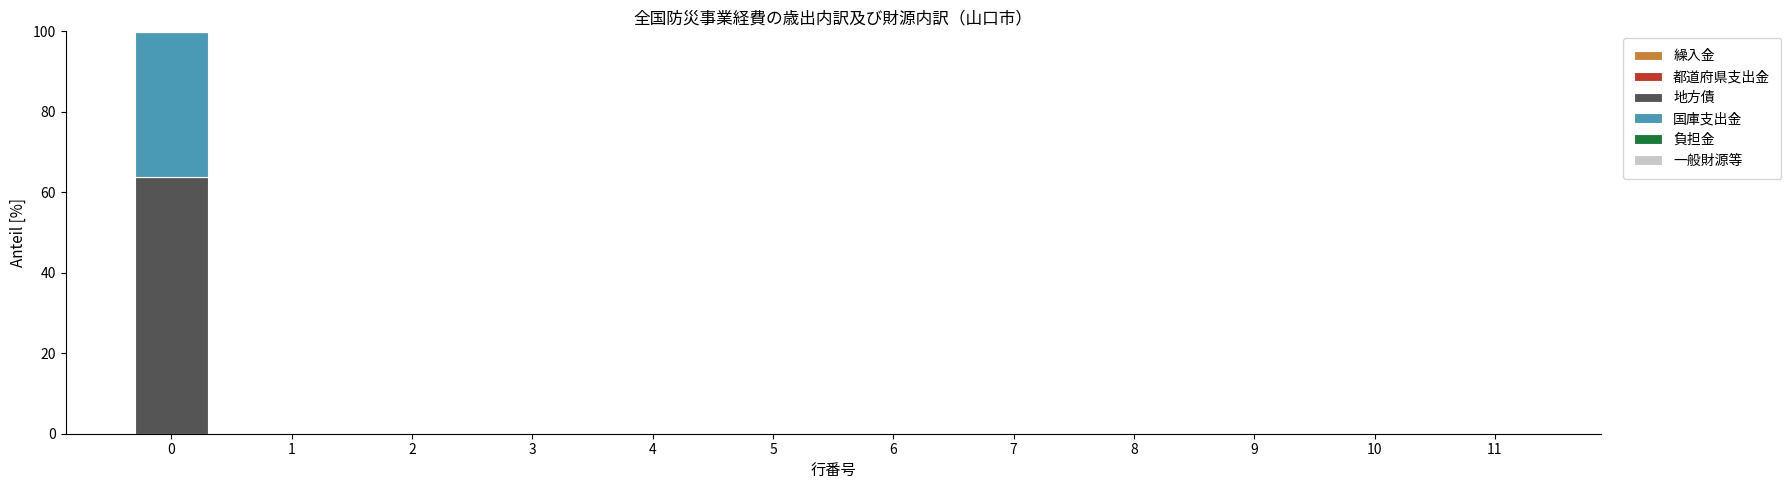

The 地方債 series shows 0.0 at 9. True or false?

True